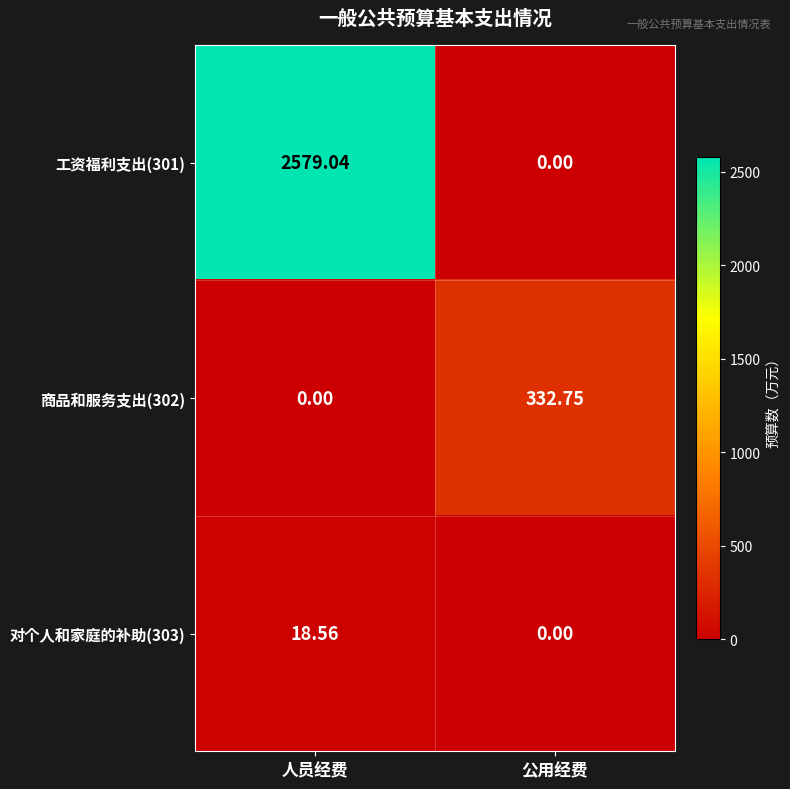

At which label does 工资福利支出(301) first exceed 2579?

人员经费